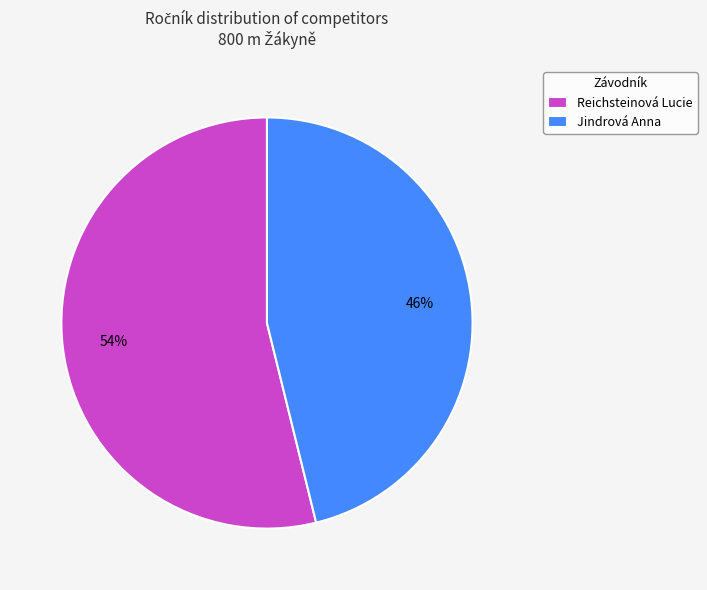

Rank the categories by value from highest to lowest.

Reichsteinová Lucie, Jindrová Anna